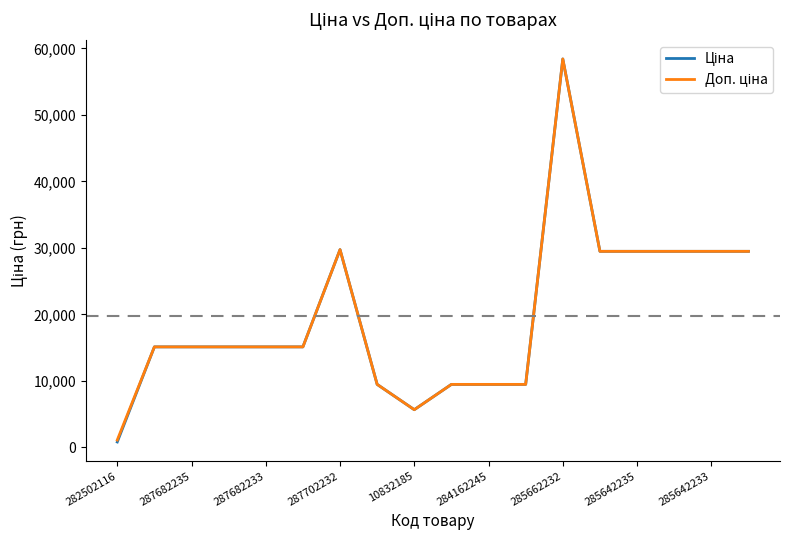

What is the maximum value shown in the chart?

58426.5